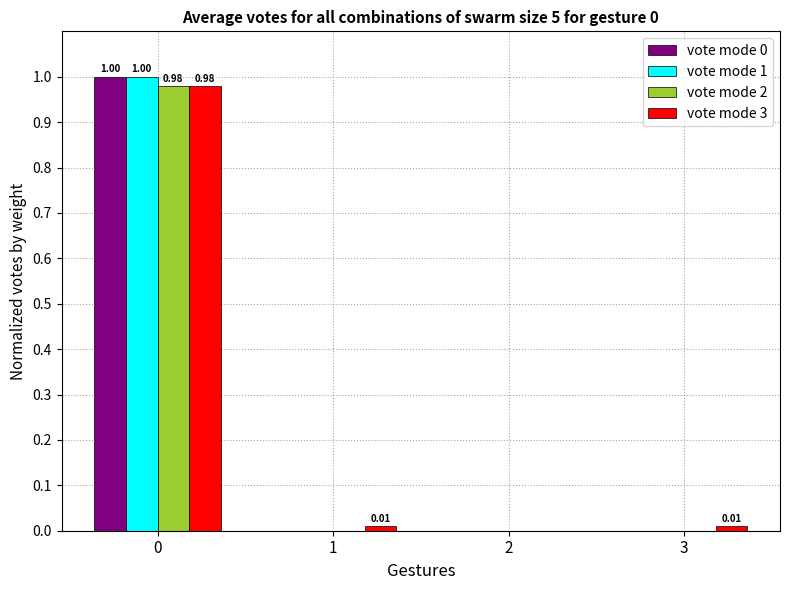

At which category does the chart reach its minimum across all series?

1